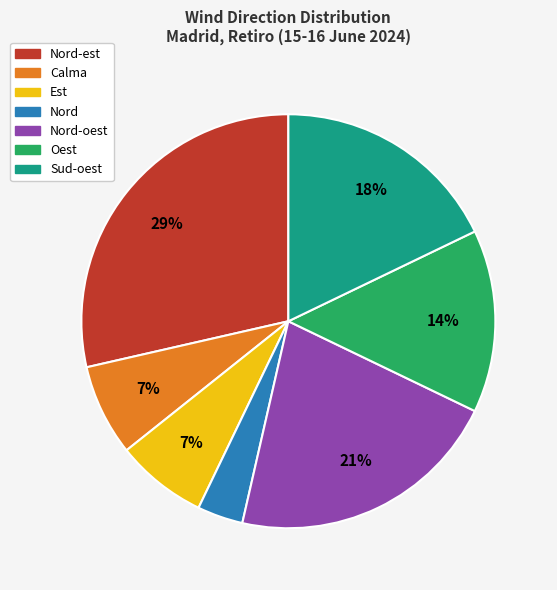

How many segments does this pie chart have?

7